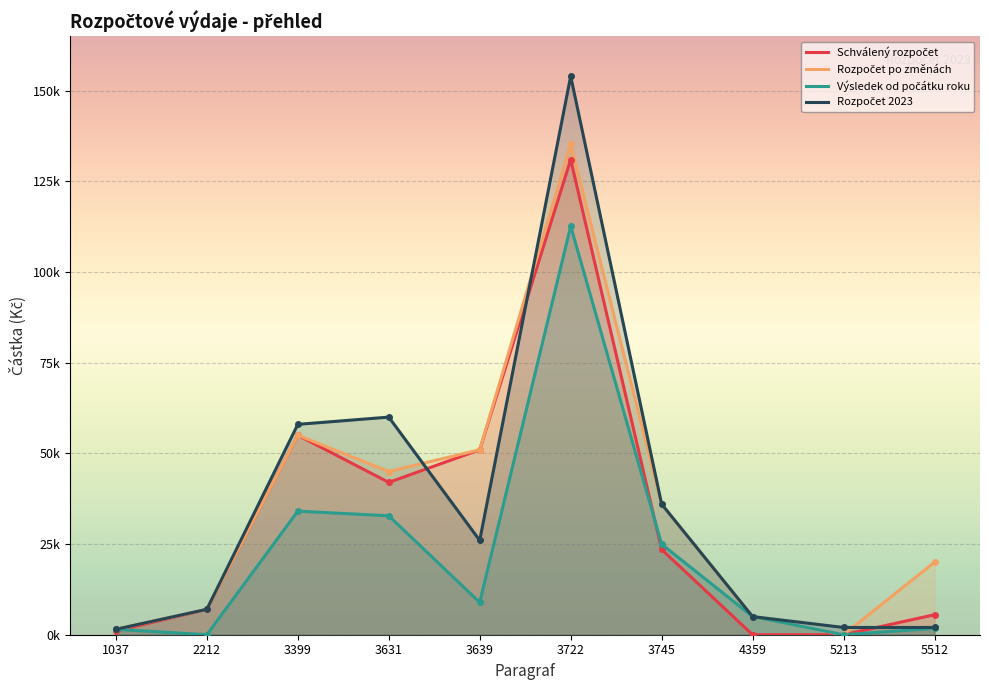

Read the Schválený rozpočet value at 5512.

5512.0